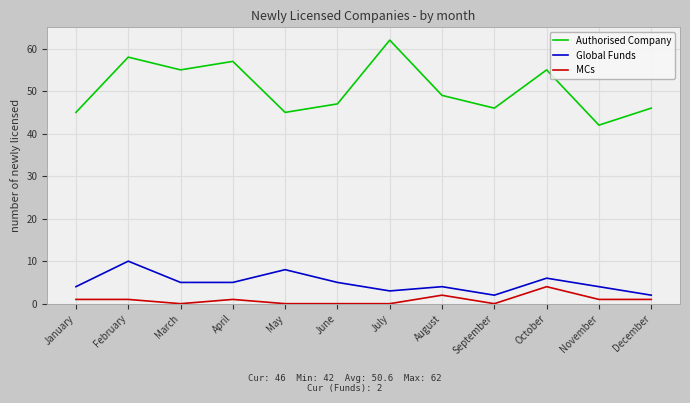

Reading left to right, transcribe all the data shown in this chart.

Authorised Company: January=45	February=58	March=55	April=57	May=45	June=47	July=62	August=49	September=46	October=55	November=42	December=46
Global Funds: January=4	February=10	March=5	April=5	May=8	June=5	July=3	August=4	September=2	October=6	November=4	December=2
MCs: January=1	February=1	March=0	April=1	May=0	June=0	July=0	August=2	September=0	October=4	November=1	December=1